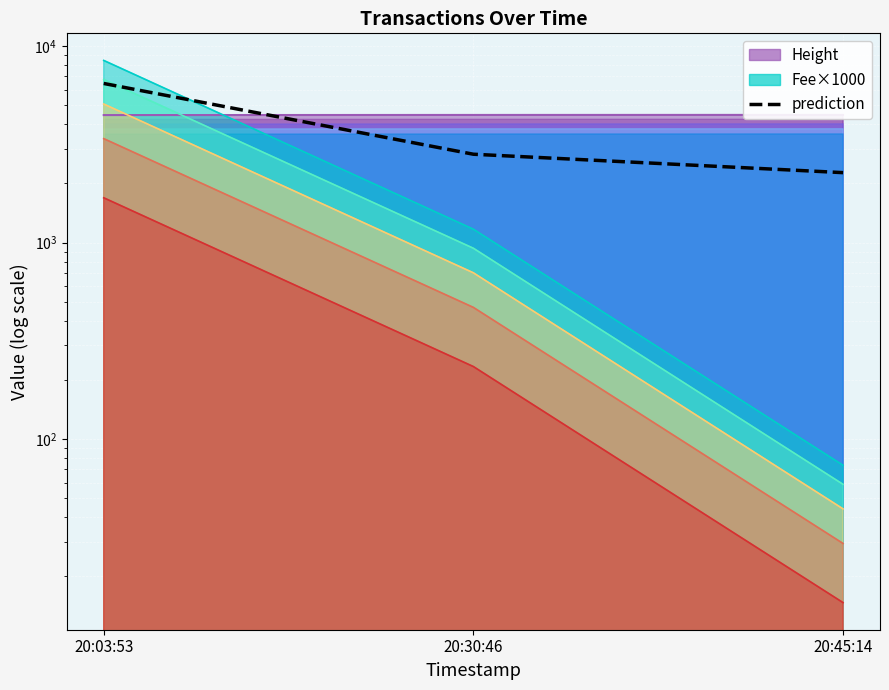

How many lines are shown in the chart?

1